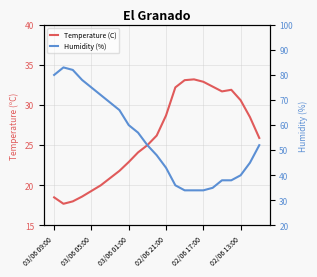

How many series are shown in this chart?

2